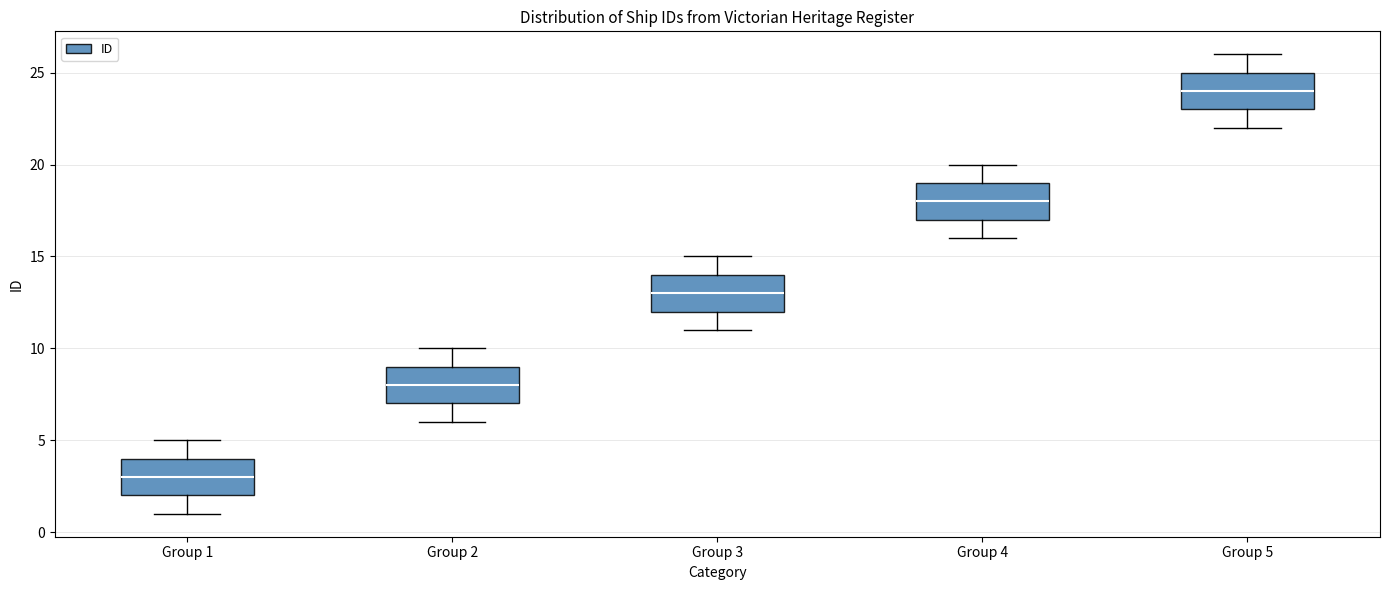

Reading left to right, transcribe this box plot: for each box, give where its median line is, the range the box spans, and where its two whiskers end, as read against the y-axis. The values are not printed on the chart, so give them approximately, as read against the axis.

Group 1: median 3, box 2 to 4, whiskers 1 to 5
Group 2: median 8, box 7 to 9, whiskers 6 to 10
Group 3: median 13, box 12 to 14, whiskers 11 to 15
Group 4: median 18, box 17 to 19, whiskers 16 to 20
Group 5: median 24, box 23 to 25, whiskers 22 to 26